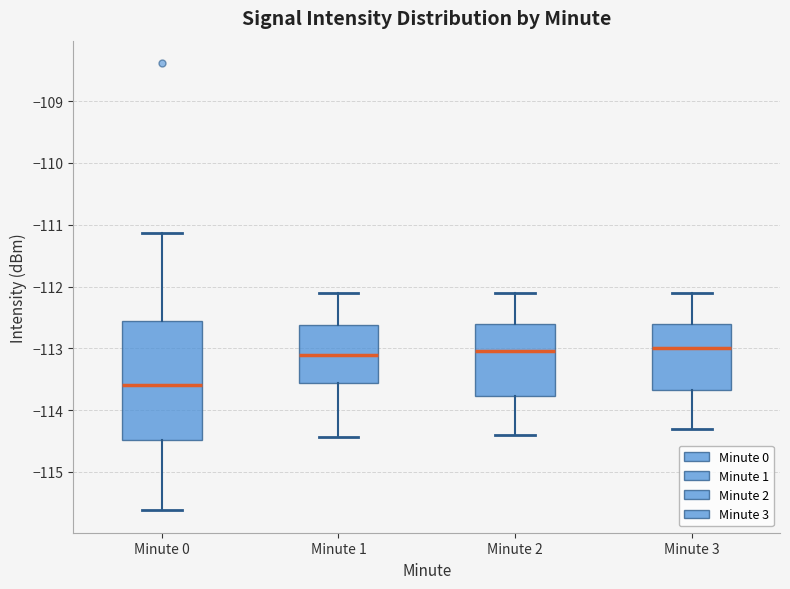

Reading left to right, transcribe this box plot: for each box, give where its median line is, the range the box spans, and where its two whiskers end, as read against the y-axis. The values are not printed on the chart, so give them approximately, as read against the axis.

Minute 0: median -113.6, box -114.5 to -112.6, whiskers -115.6 to -111.1
Minute 1: median -113.1, box -113.6 to -112.6, whiskers -114.4 to -112.1
Minute 2: median -113.0, box -113.8 to -112.6, whiskers -114.4 to -112.1
Minute 3: median -113.0, box -113.7 to -112.6, whiskers -114.3 to -112.1